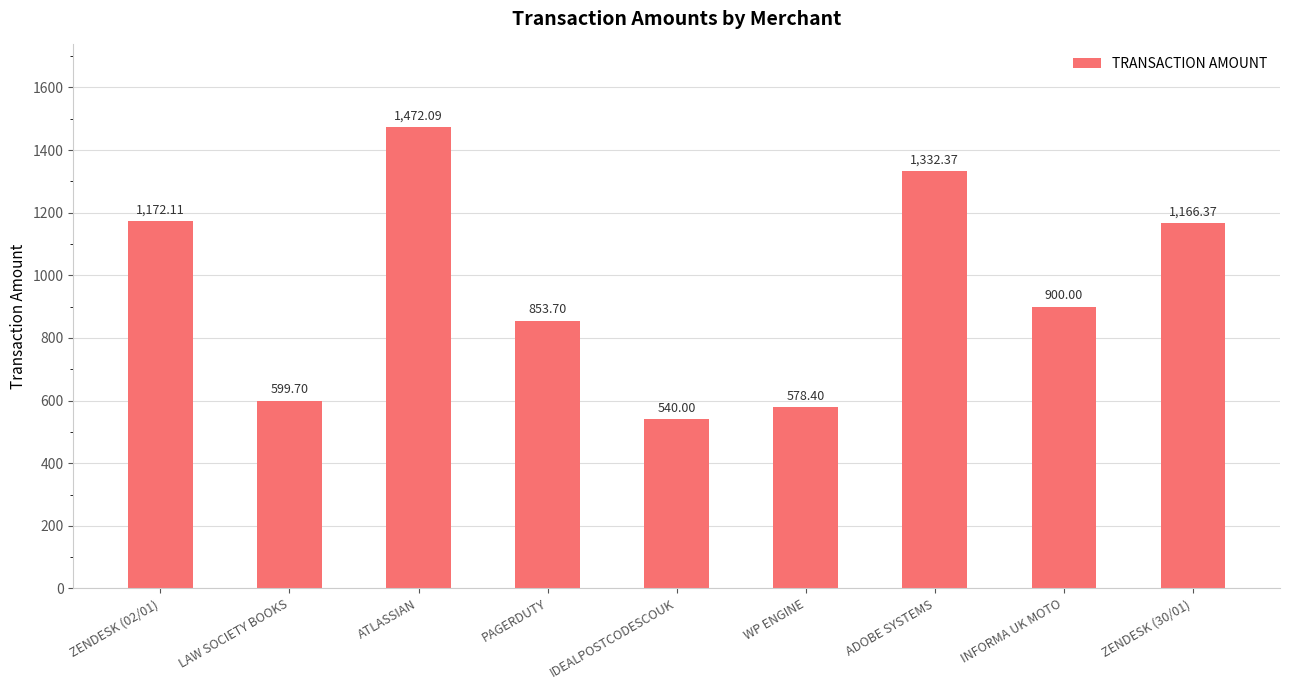

What is the smallest value displayed?

540.0